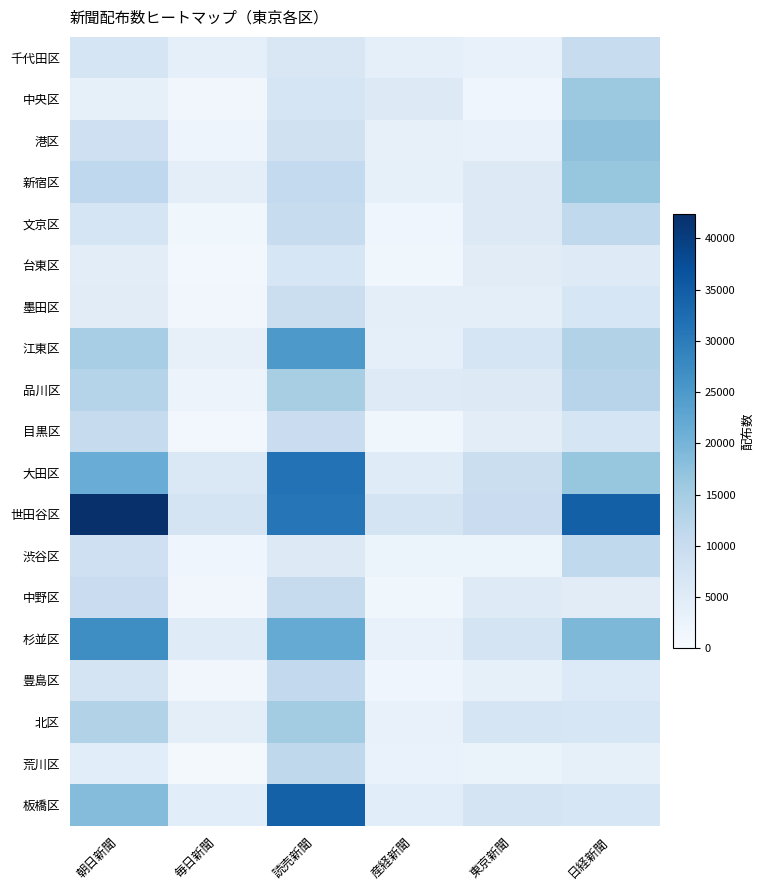

How many series are shown in this chart?

19